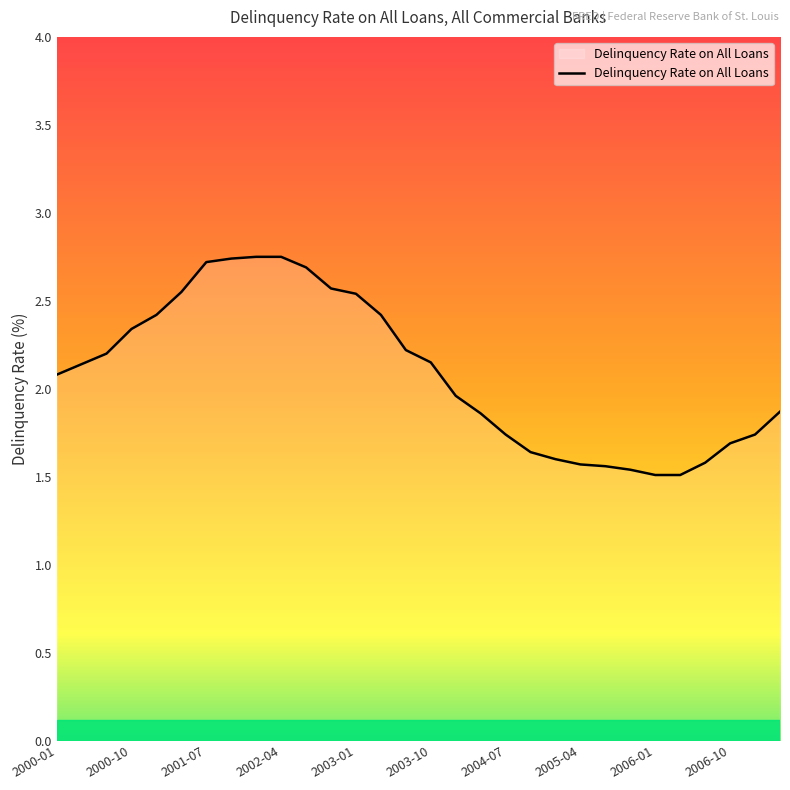

What is the difference between the maximum and minimum values?

1.2